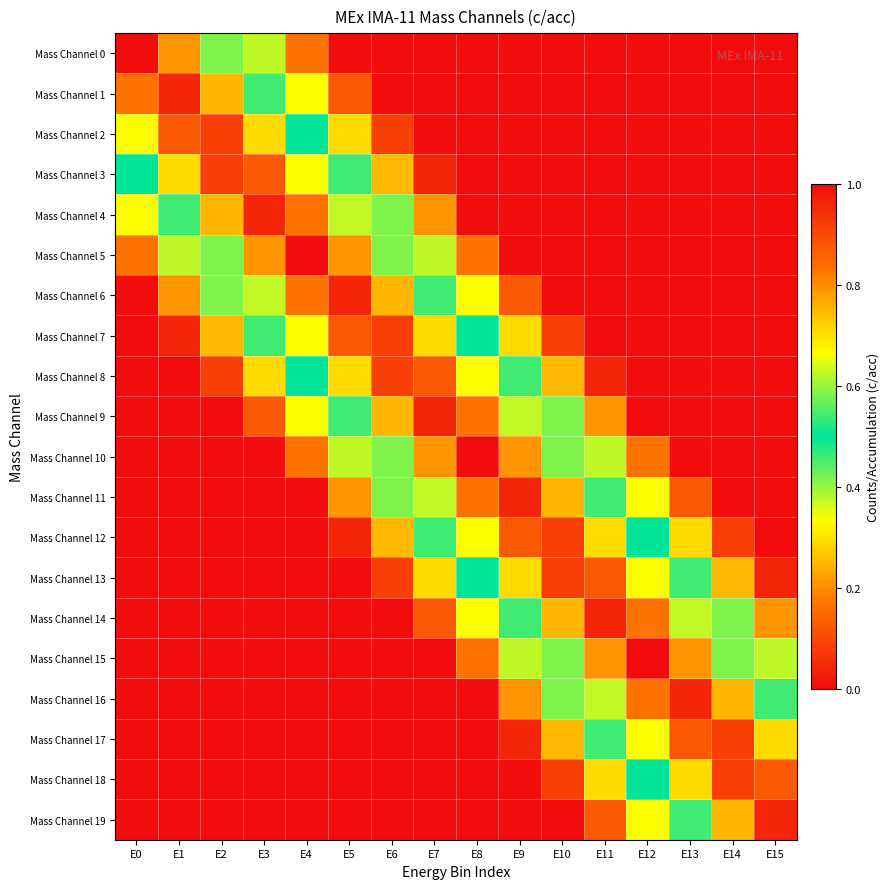

Rank the series by their maximum value, from highest to lowest.

Mass Channel 0, Mass Channel 5, Mass Channel 10, Mass Channel 15, Mass Channel 1, Mass Channel 4, Mass Channel 6, Mass Channel 9, Mass Channel 11, Mass Channel 14, Mass Channel 16, Mass Channel 19, Mass Channel 2, Mass Channel 3, Mass Channel 7, Mass Channel 8, Mass Channel 12, Mass Channel 13, Mass Channel 17, Mass Channel 18